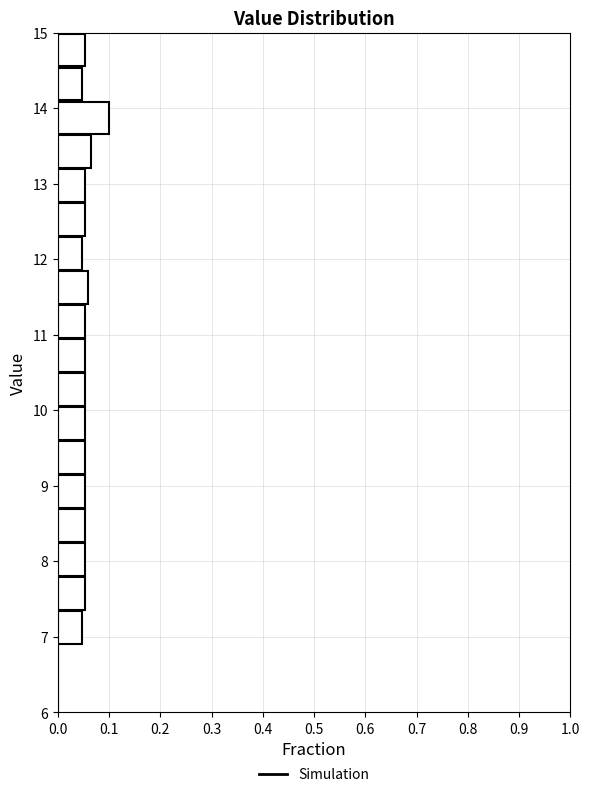

Which range on the y-axis has the longest bar?

13.65 to 14.10